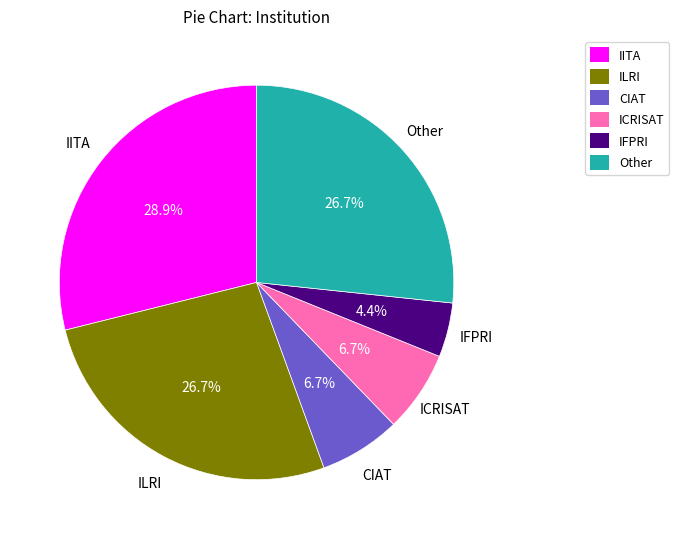

Is the sum of ICRISAT and Other greater than half?

No